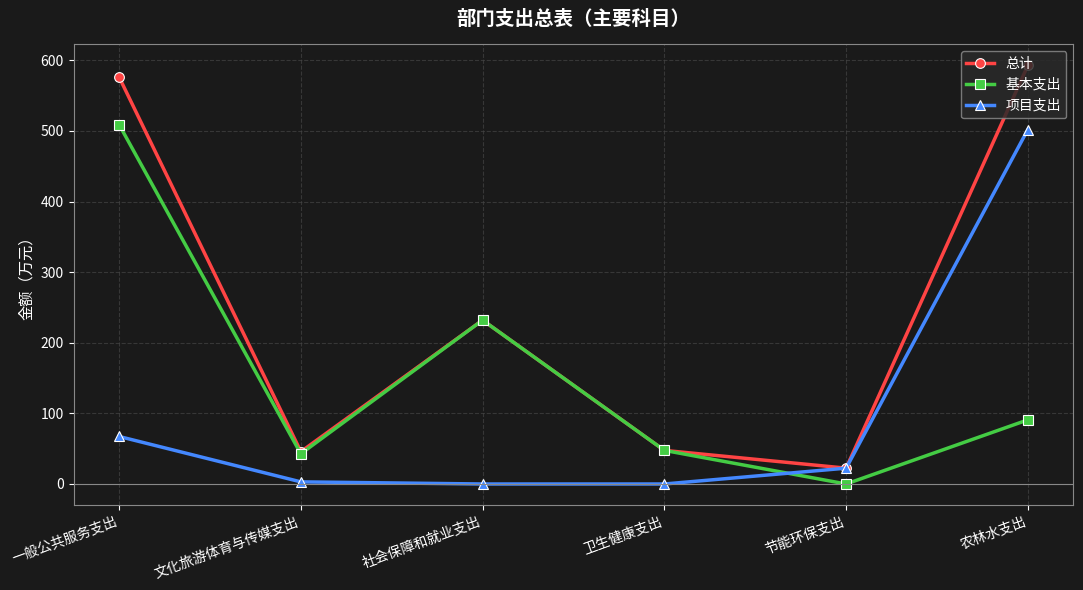

What is the spread (max minus min) of values at 文化旅游体育与传媒支出?

42.8